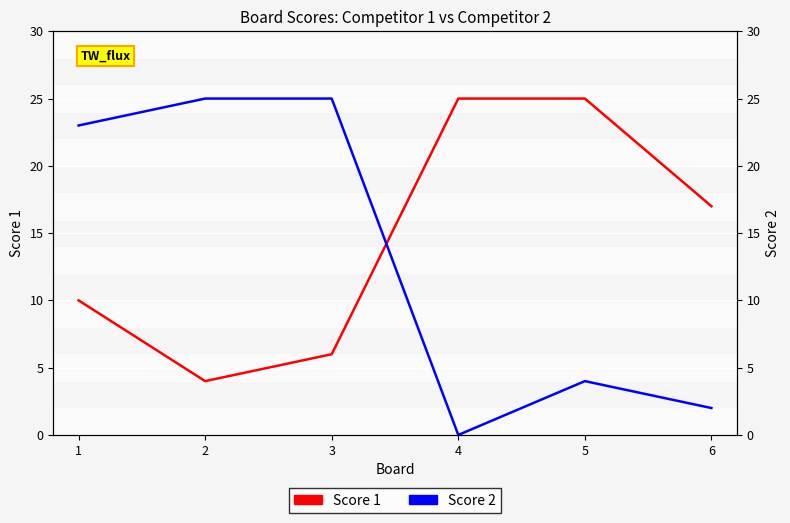

True or false: Score 1 has a value of 33 at 4.

False